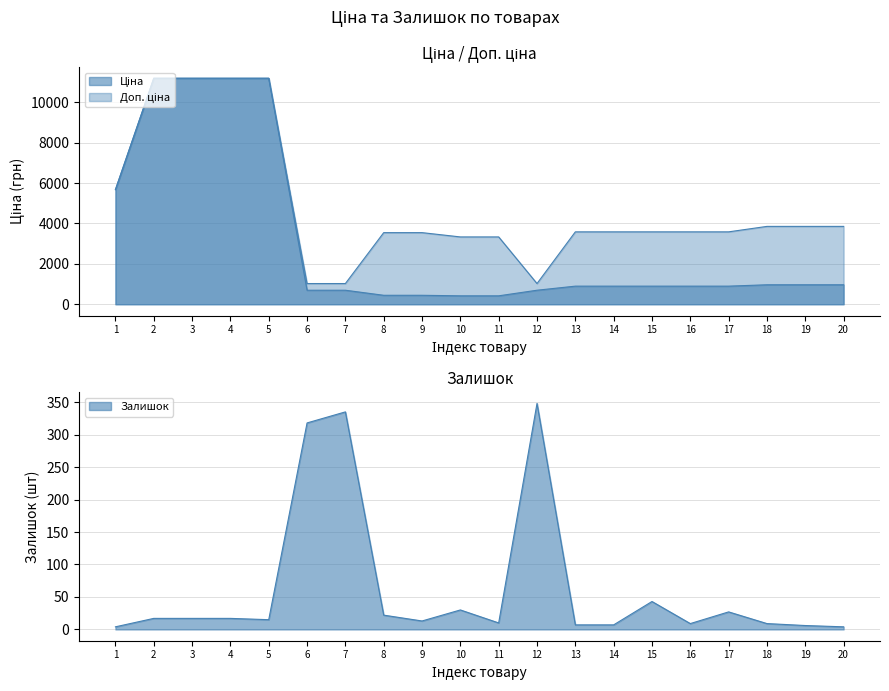

What are all the series names shown in the legend?

Ціна, Доп. ціна, Залишок